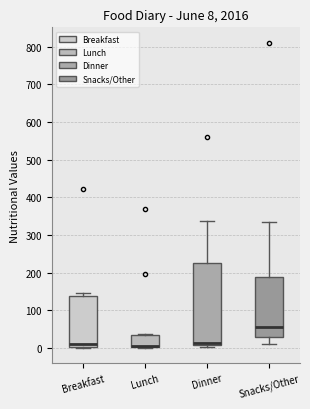

Comparing the boxes themselves (not the whiskers), which one is the tallest?

Dinner